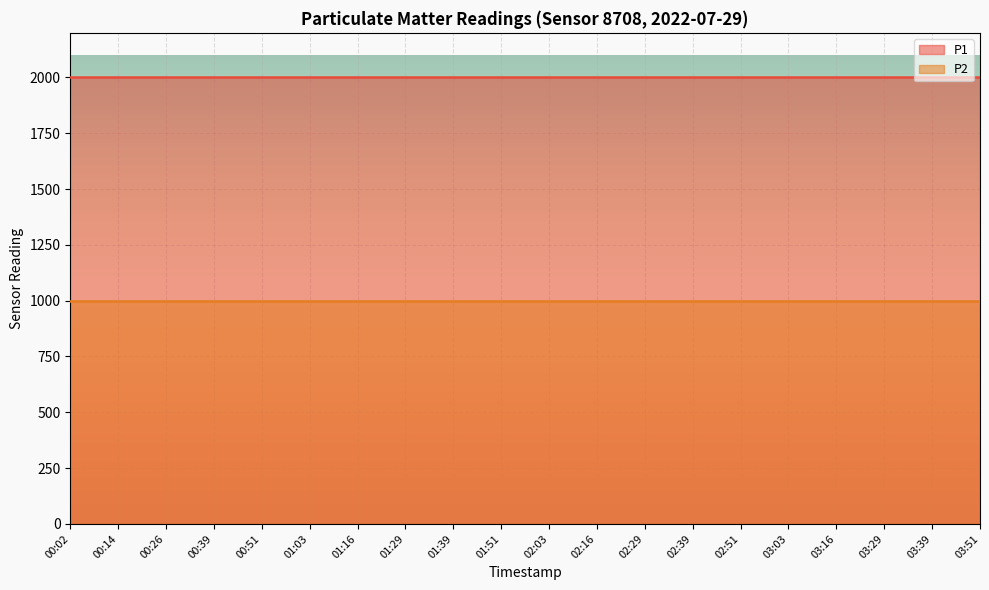

What are all the series names shown in the legend?

P1, P2